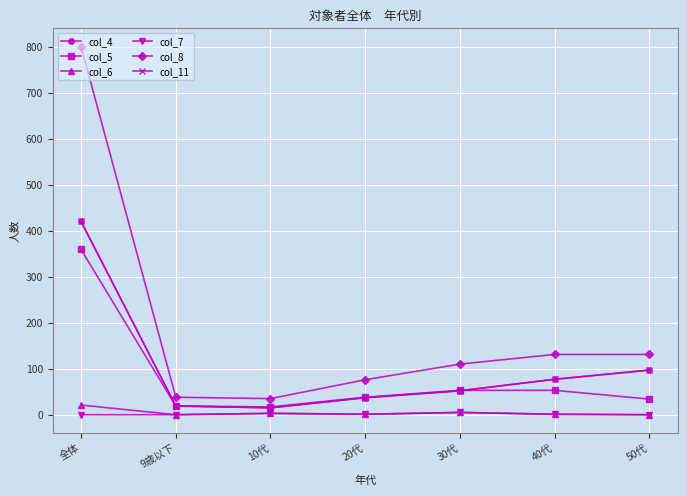

Which series has the largest total across all categories?

col_8